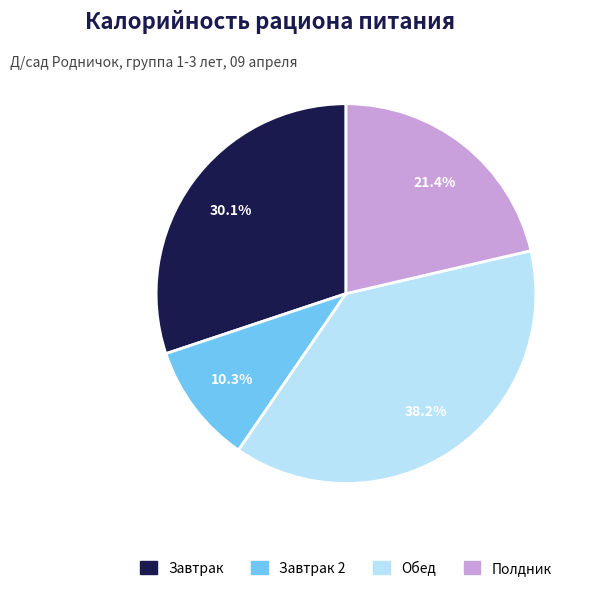

Which slice is the smallest?

Завтрак 2